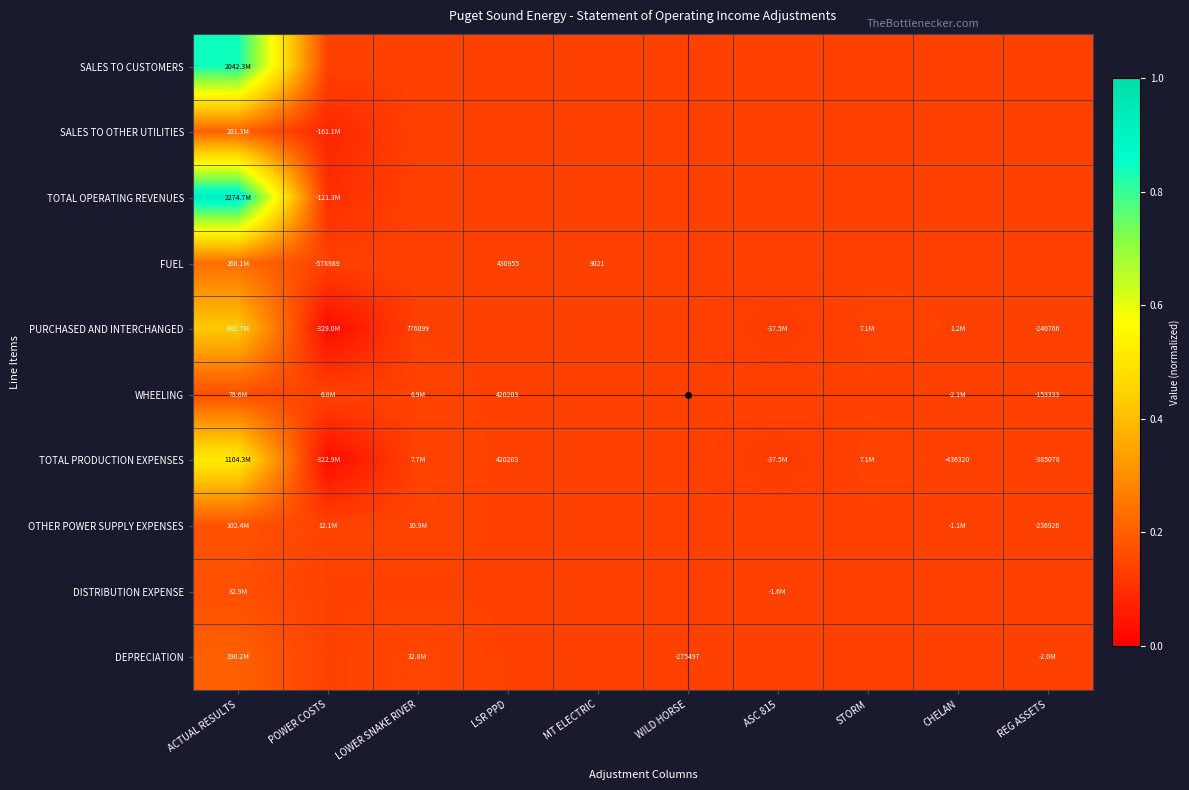

Which category has the lowest value across all series?

POWER COSTS